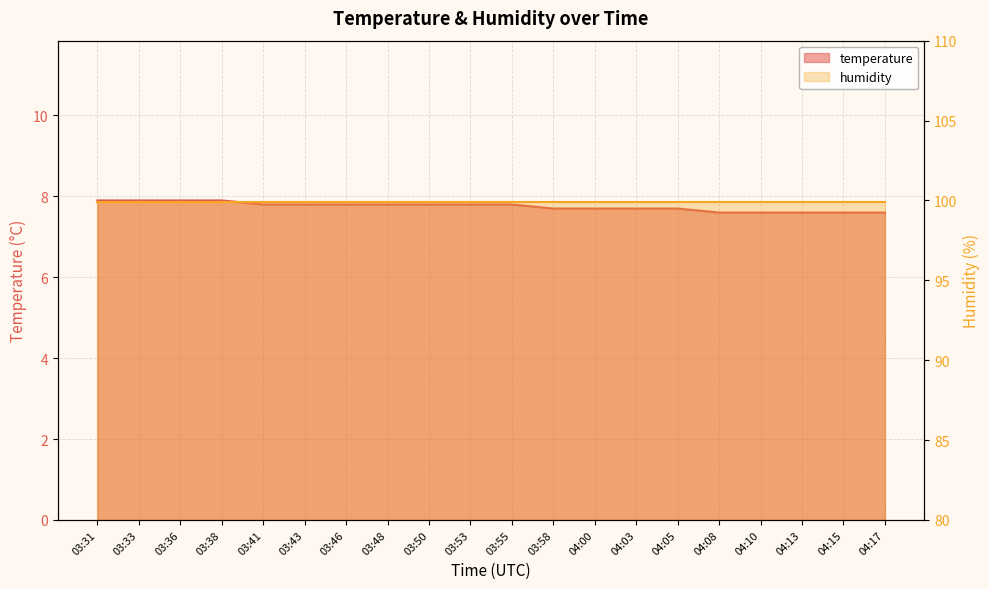

Rank the categories by value from highest to lowest.

03:31, 03:33, 03:36, 03:38, 03:41, 03:43, 03:46, 03:48, 03:50, 03:53, 03:55, 03:58, 04:00, 04:03, 04:05, 04:08, 04:10, 04:13, 04:15, 04:17